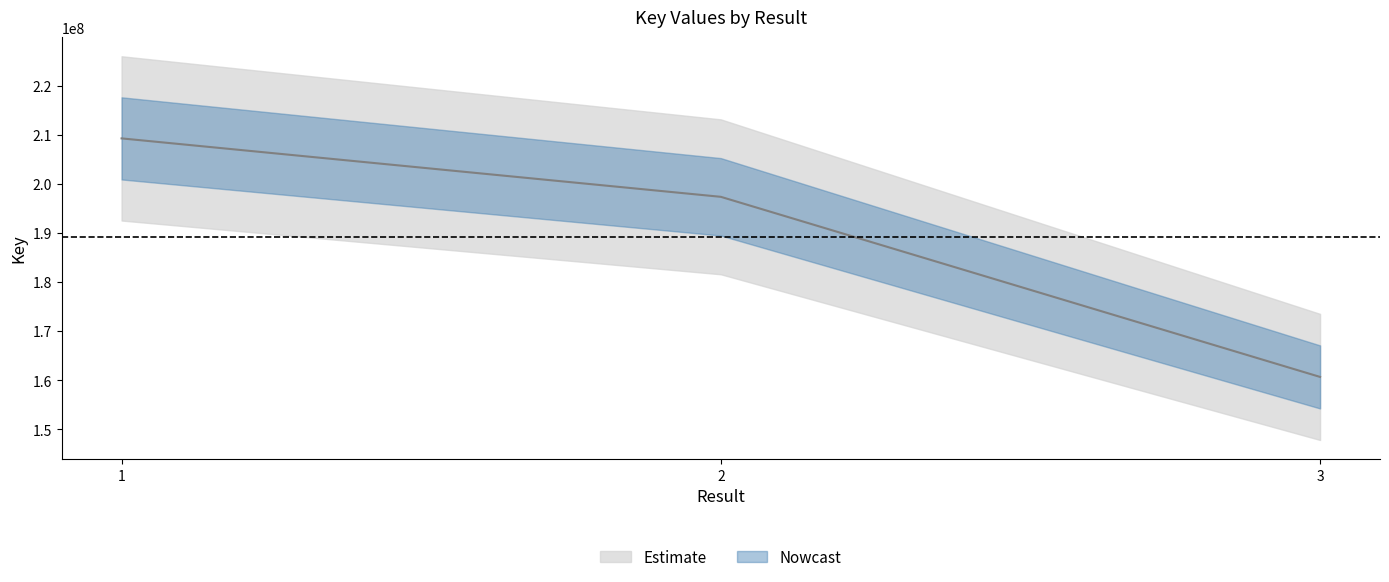

Where is the data nearest to the value 184984586?

2